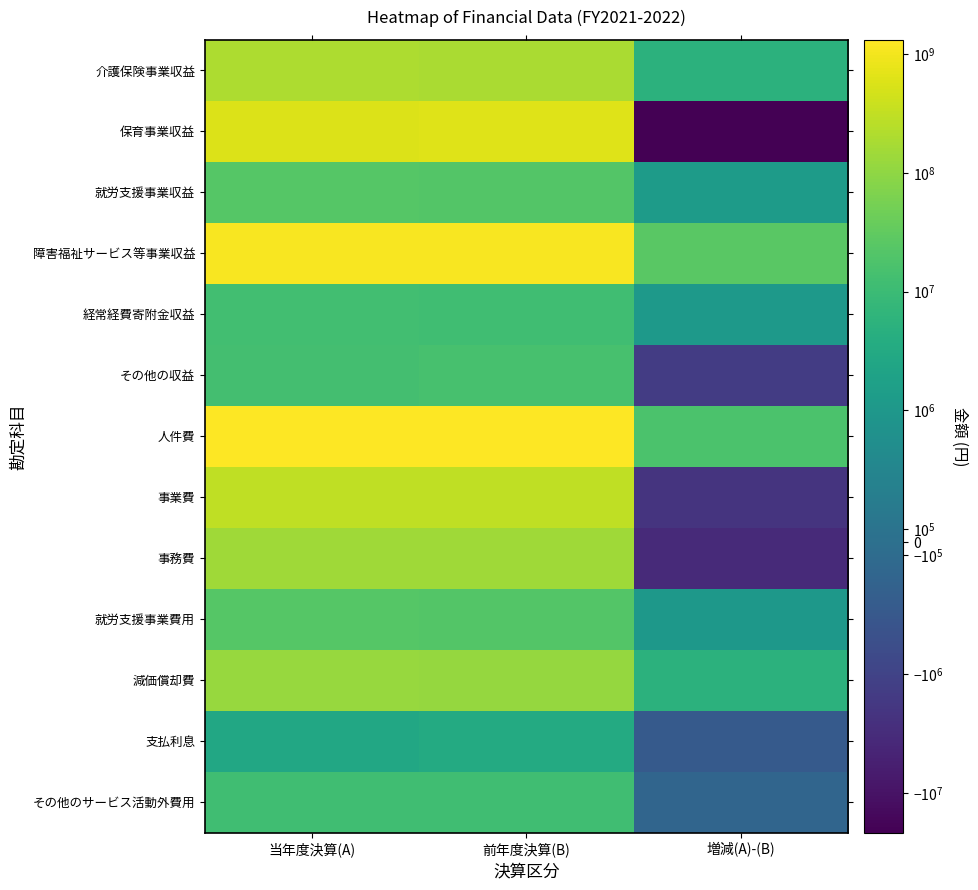

How many categories are shown in the chart?

3